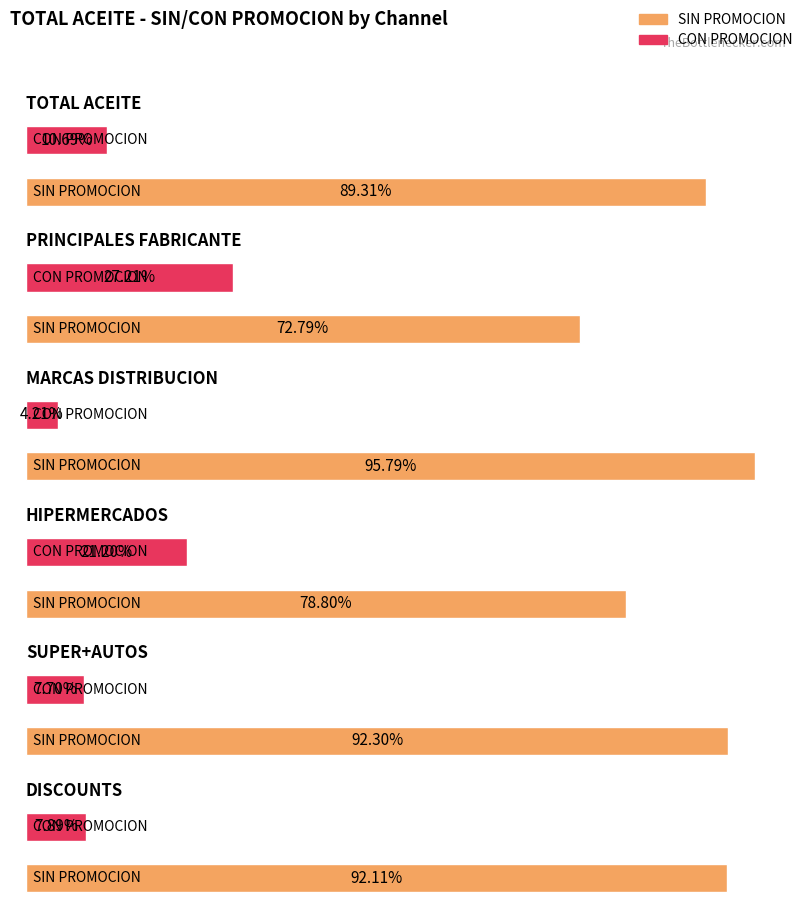

The SIN PROMOCION series shows 0.7 at PRINCIPALES FABRICANTE. True or false?

True